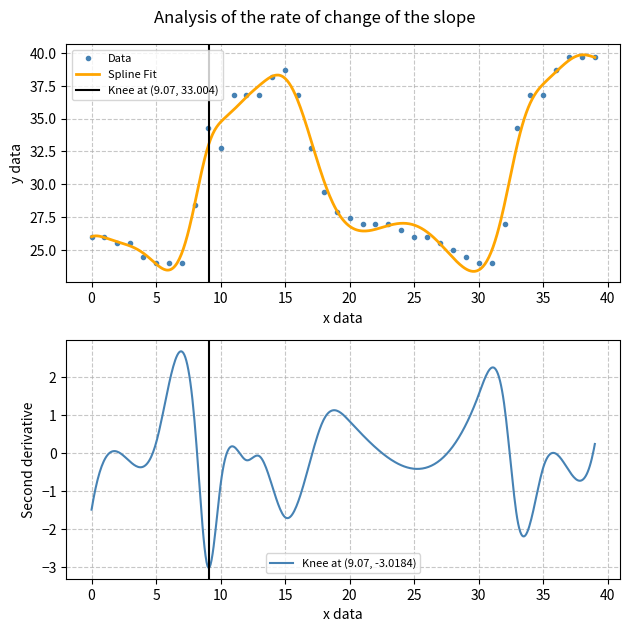

True or false: Data has more than 0 points higher than both neighbors.

True